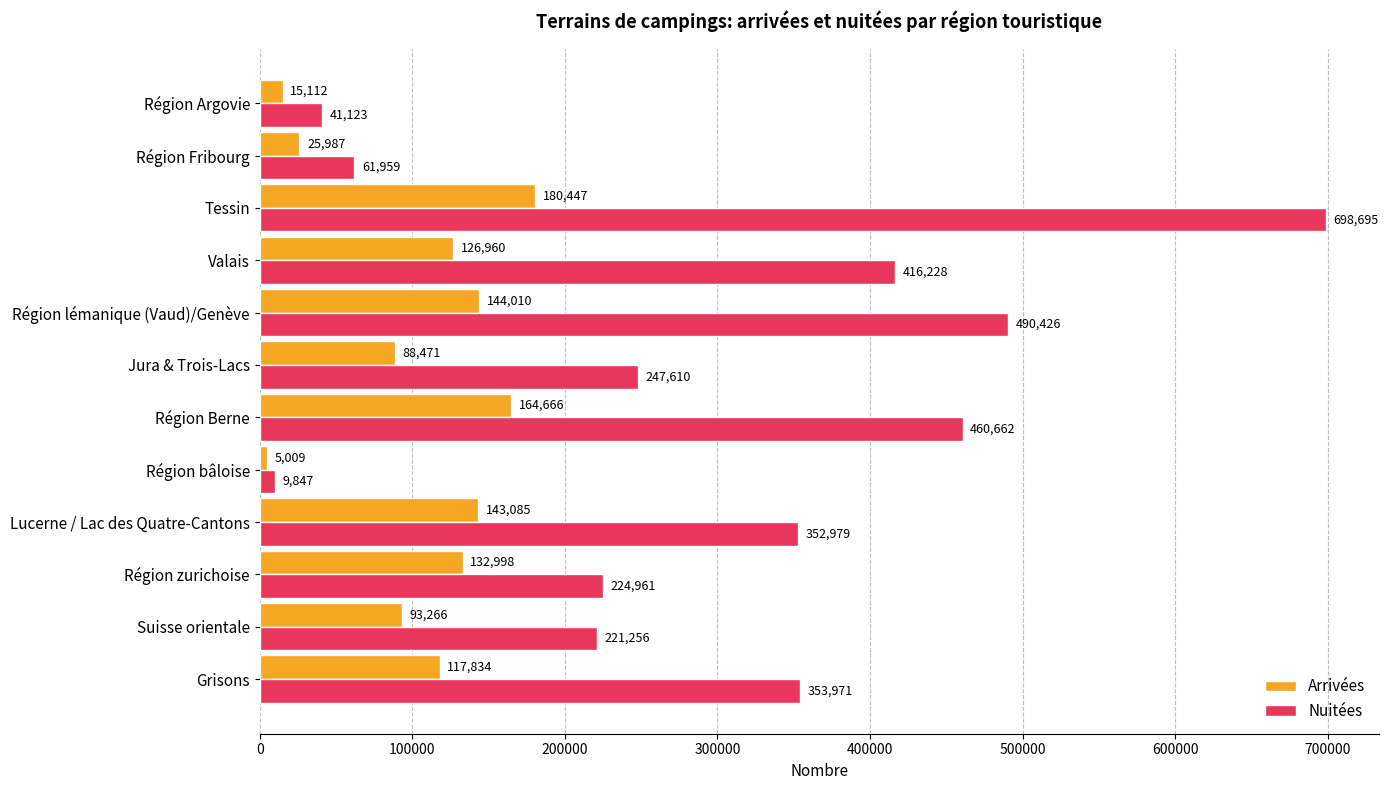

The Arrivées series shows 43734.6 at Région Berne. True or false?

False